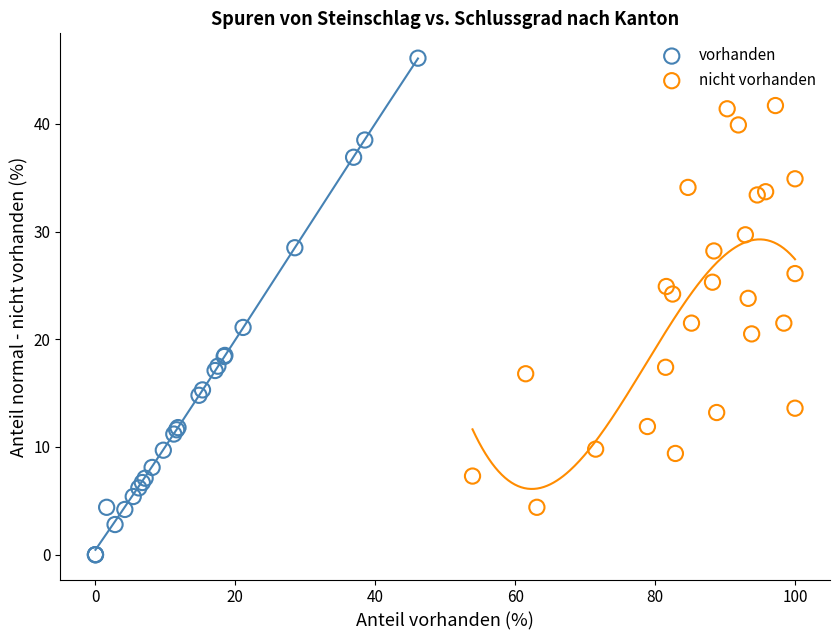

Which series has the widest spread of Y values?

vorhanden